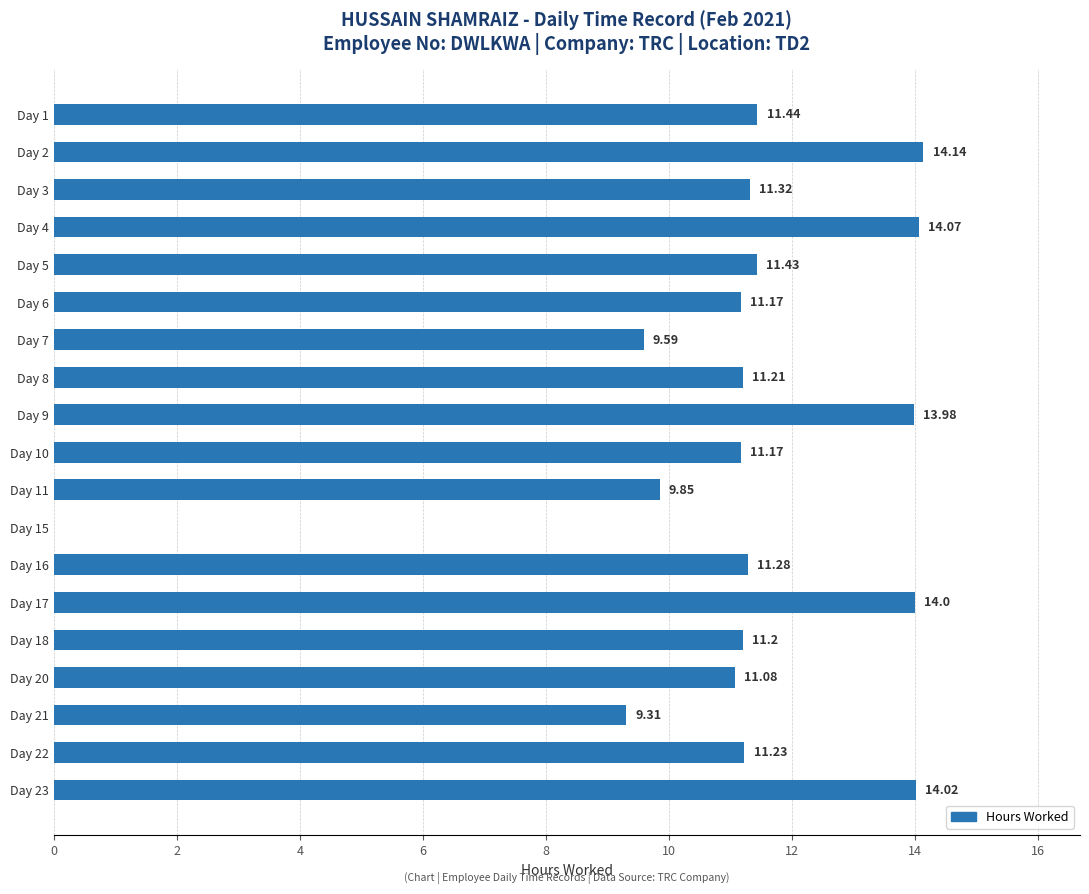

Count the number of values greater than 11.

15